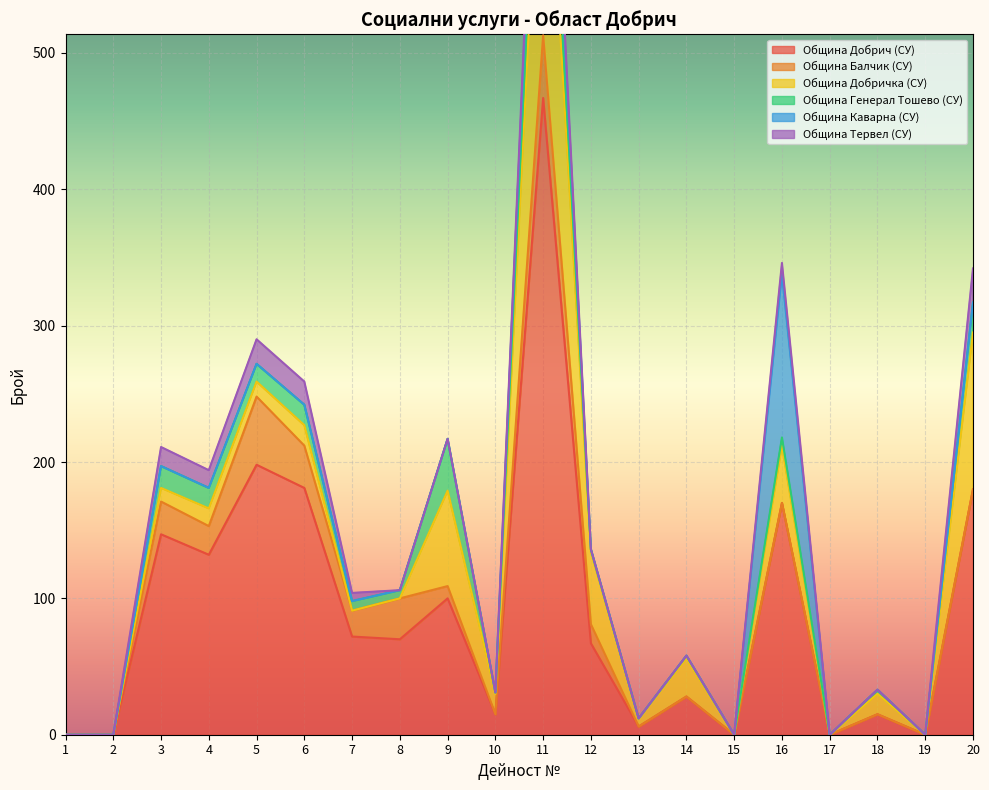

Is it true that Община Добричка (СУ) equals 19 at 14?

False